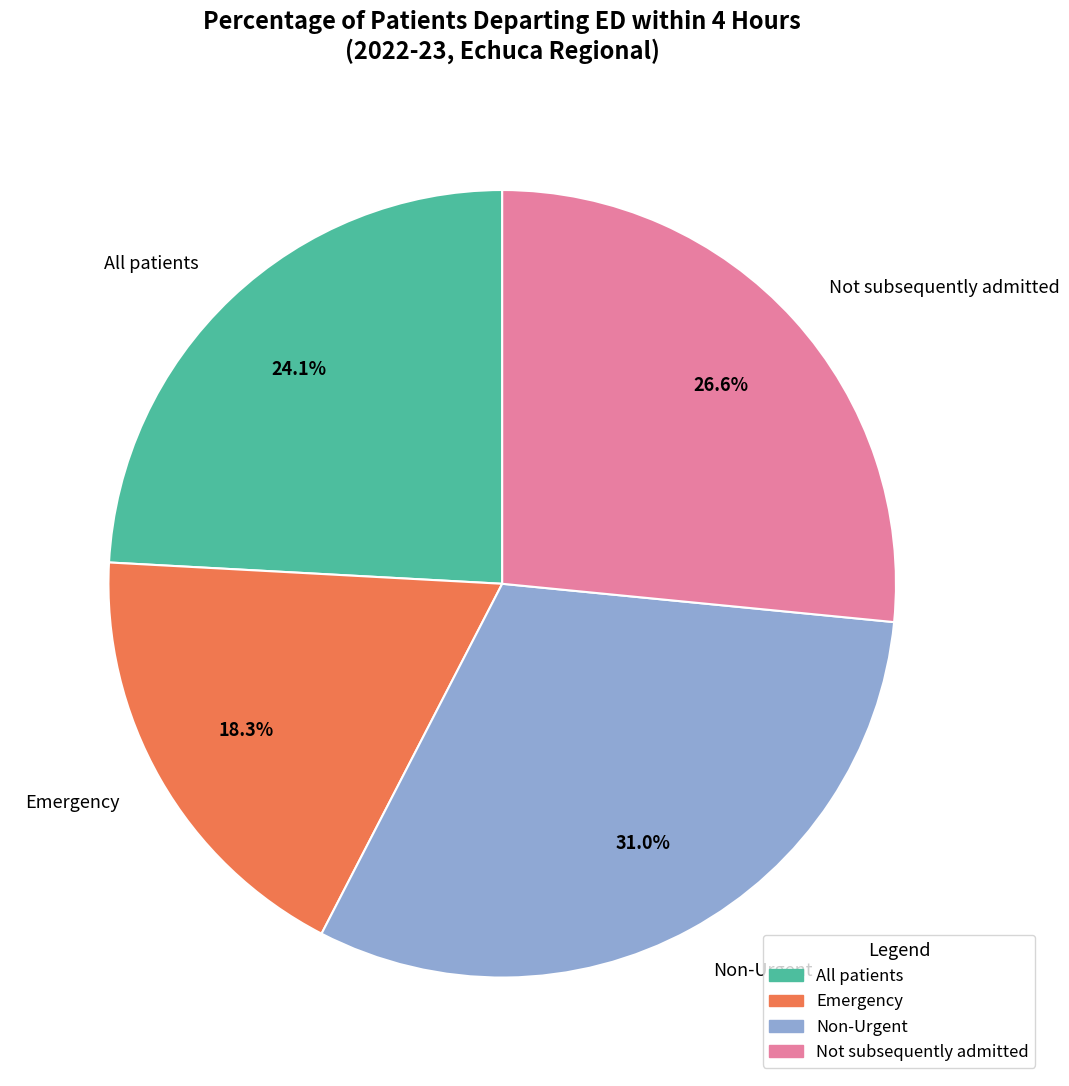

Combined, do Emergency and Not subsequently admitted account for over 50%?

No